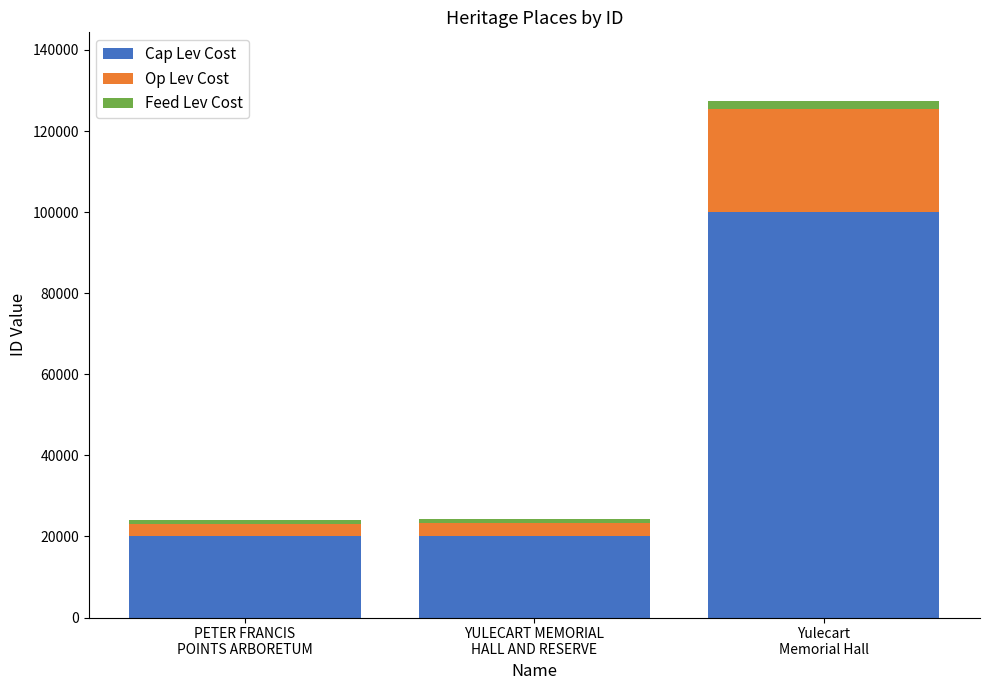

How many data points does each series have?

3